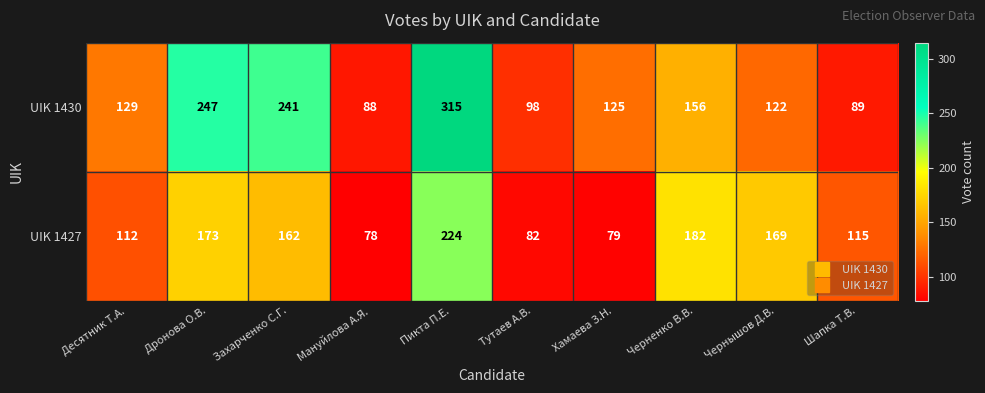

Is it true that UIK 1427 equals 182 at Черненко В.В.?

True